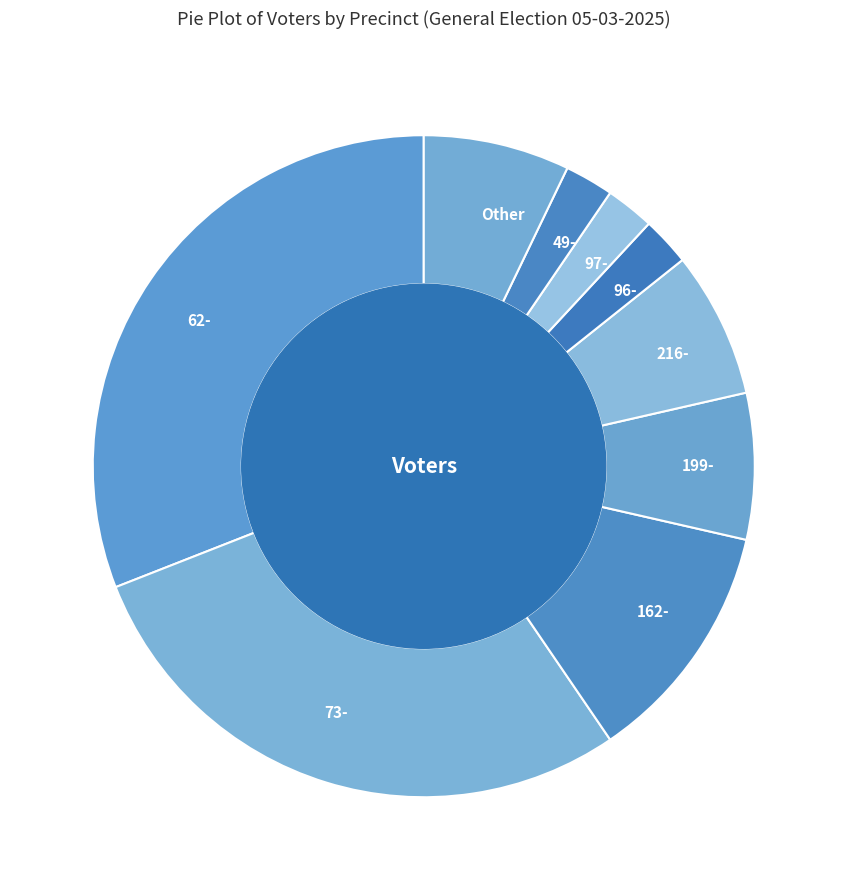

Between 62- and 162-, which is larger?

62-